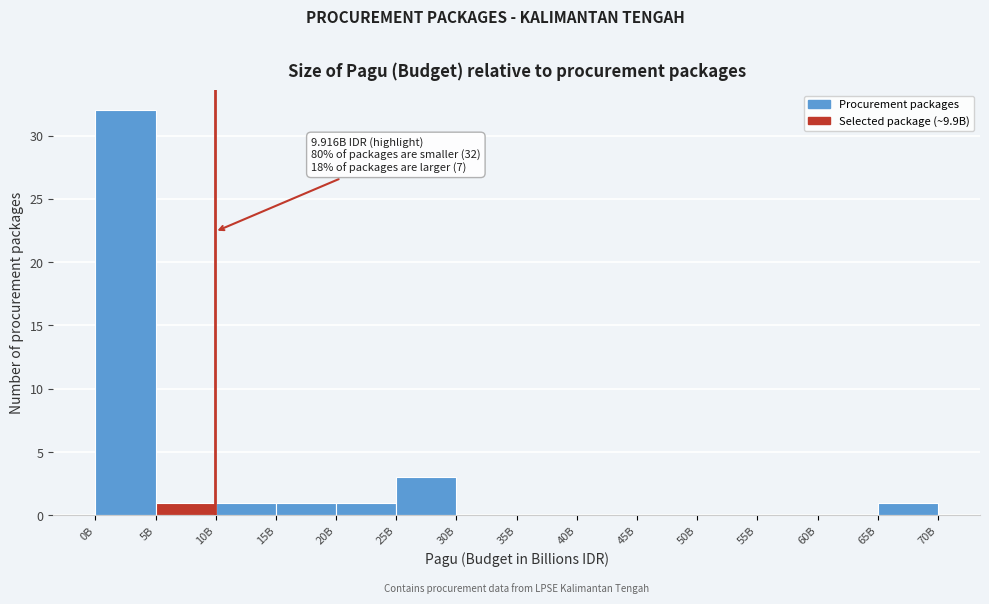

Reading left to right, transcribe all the data shown in this chart.

0B=32	5B=1	10B=1	15B=1	20B=1	25B=3	30B=0	35B=0	40B=0	45B=0	50B=0	55B=0	60B=0	65B=1